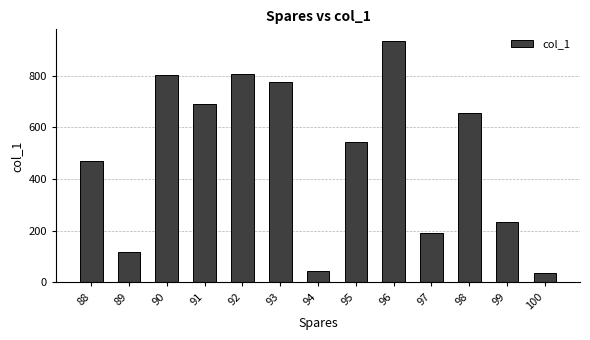

The chart shows a value of 774 at 93. True or false?

True